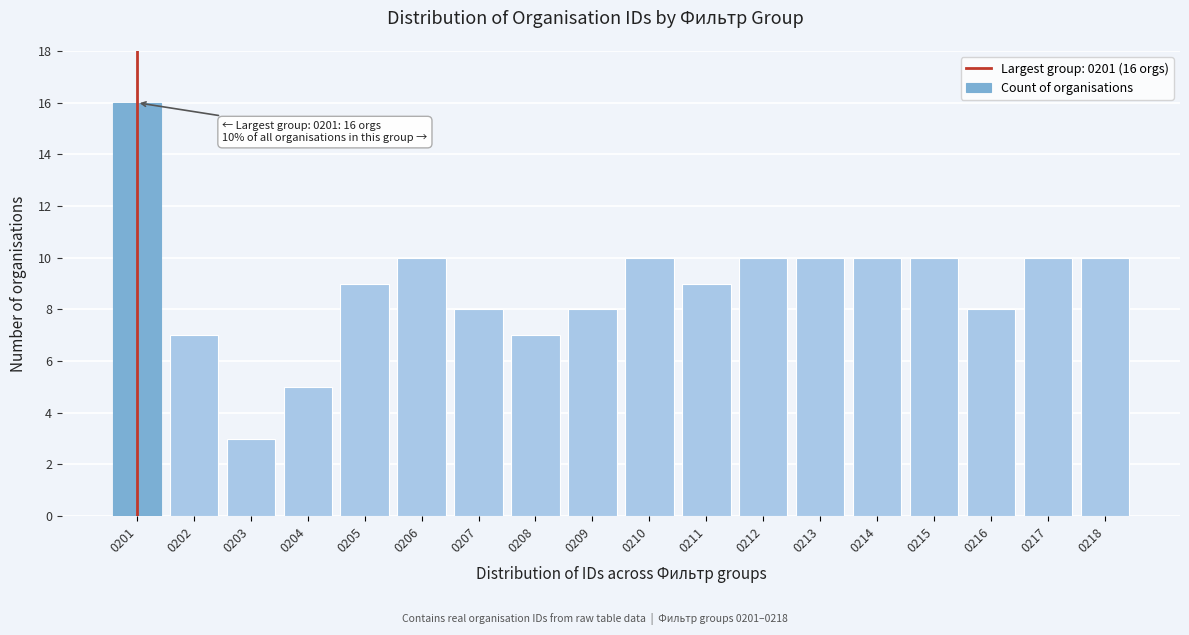

Reading left to right, list all the values displayed in this chart.

0201=16	0202=7	0203=3	0204=5	0205=9	0206=10	0207=8	0208=7	0209=8	0210=10	0211=9	0212=10	0213=10	0214=10	0215=10	0216=8	0217=10	0218=10